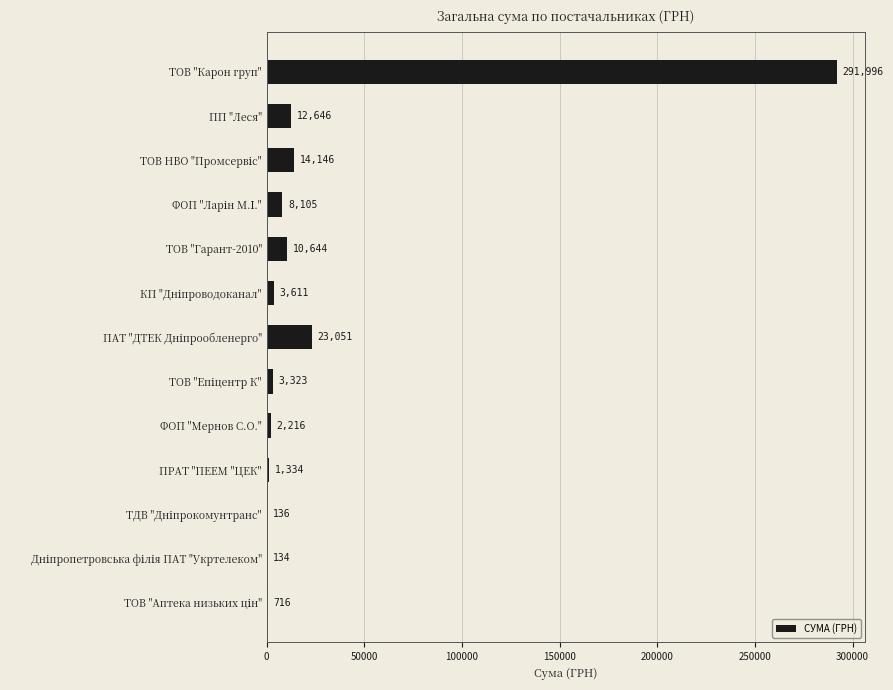

What is the greatest value displayed?

291996.0